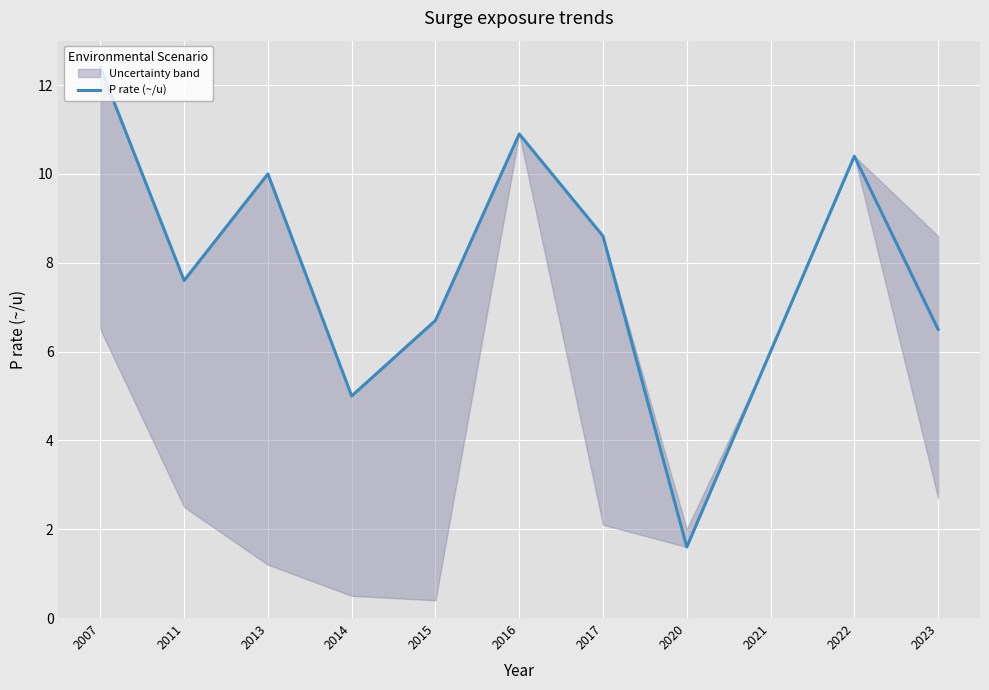

What is the difference between the values at 2011 and 2017?

1.0